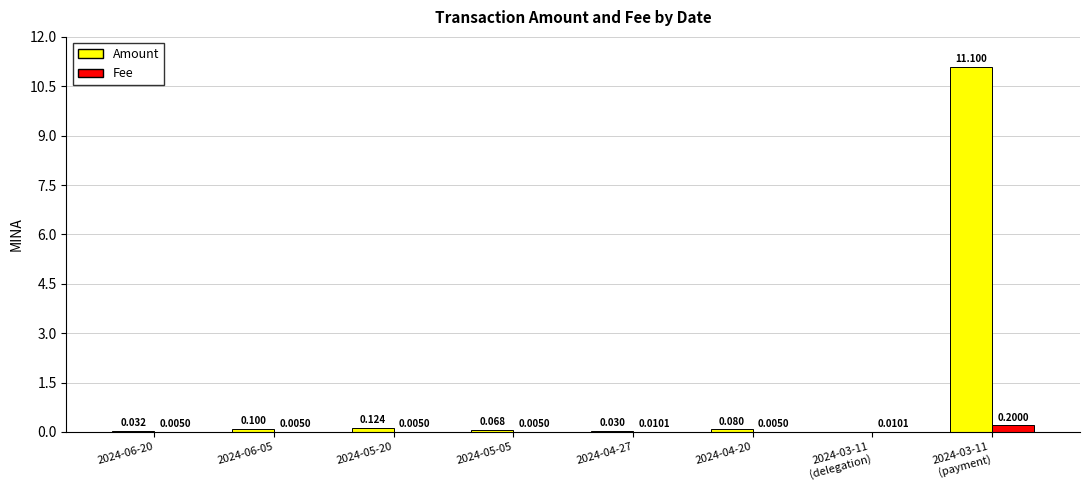

Is the value of Amount at 2024-06-20 greater than the value of Fee at 2024-04-20?

Yes